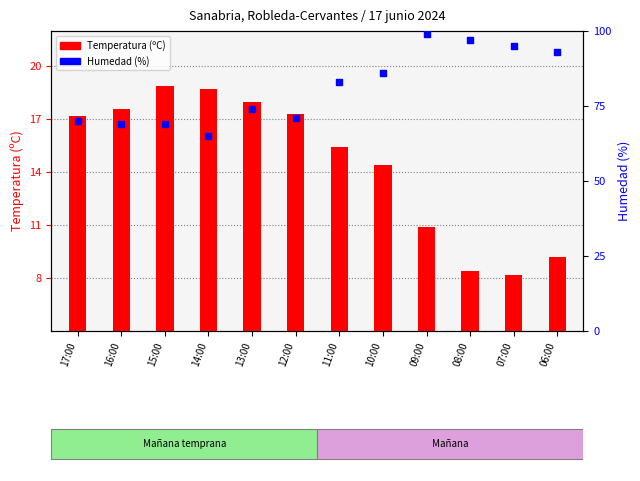

Which series has the largest Y range (max minus min)?

Humedad (%)